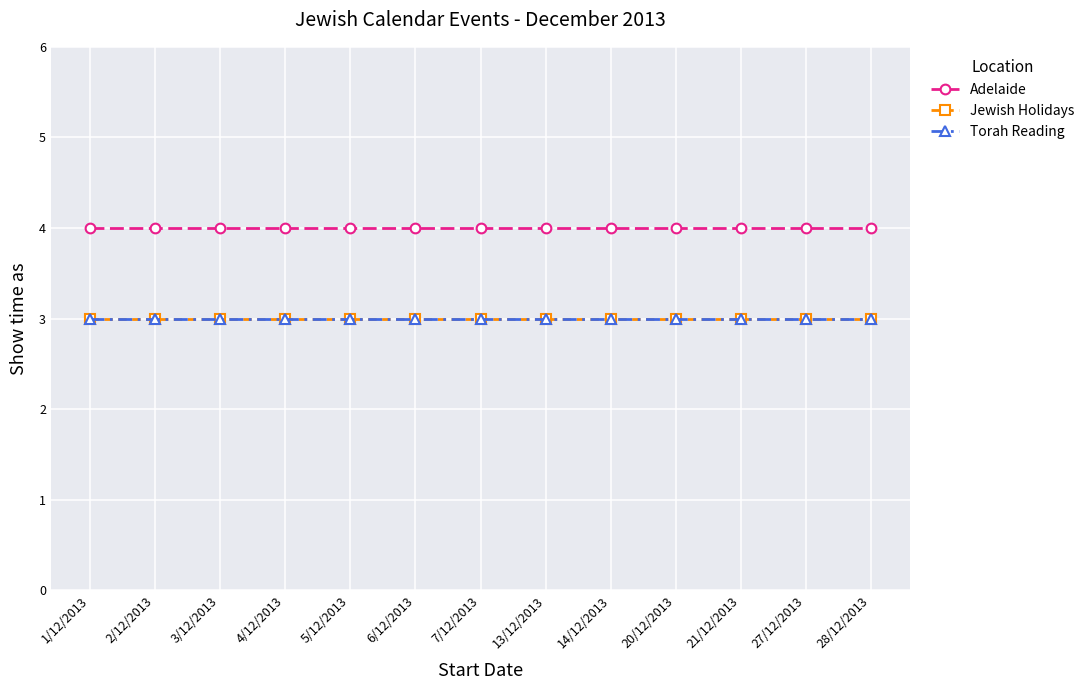

What is the label of the 10th point from the left?

20/12/2013